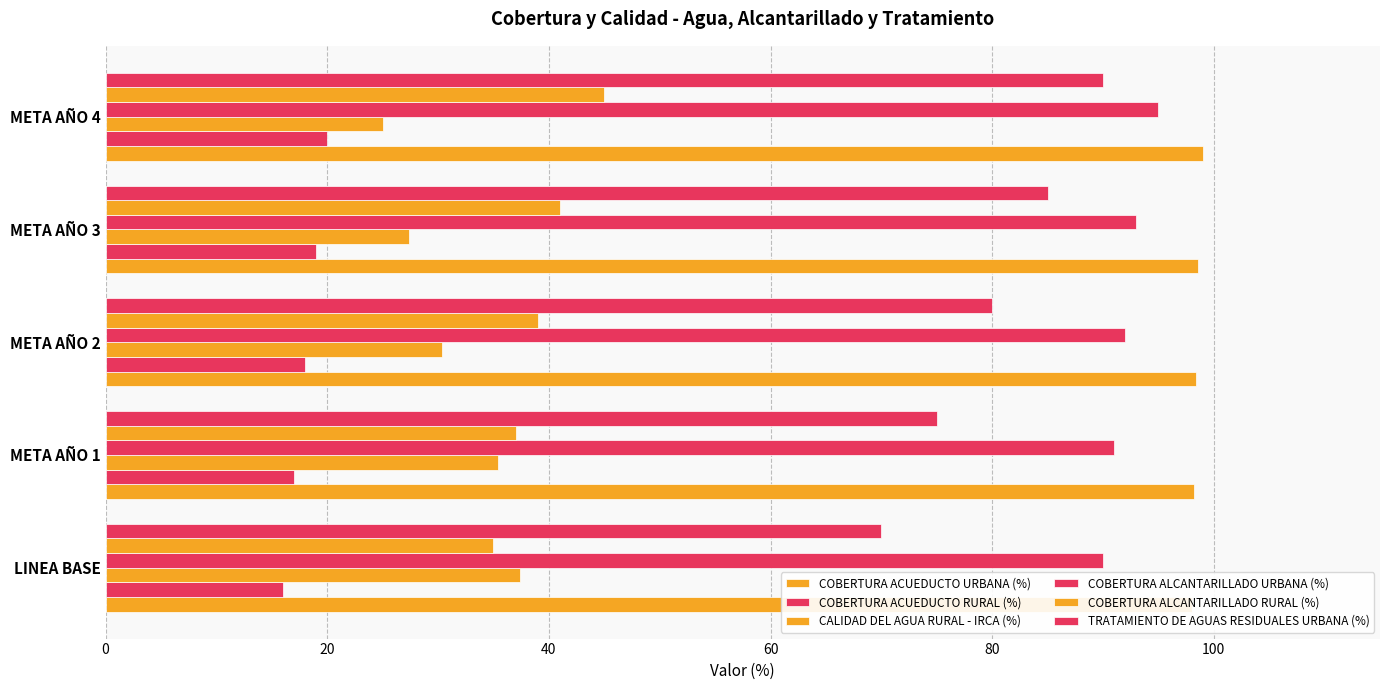

List the labels in order of COBERTURA ALCANTARILLADO URBANA (%) value, smallest first.

0, 20, 40, 60, 80